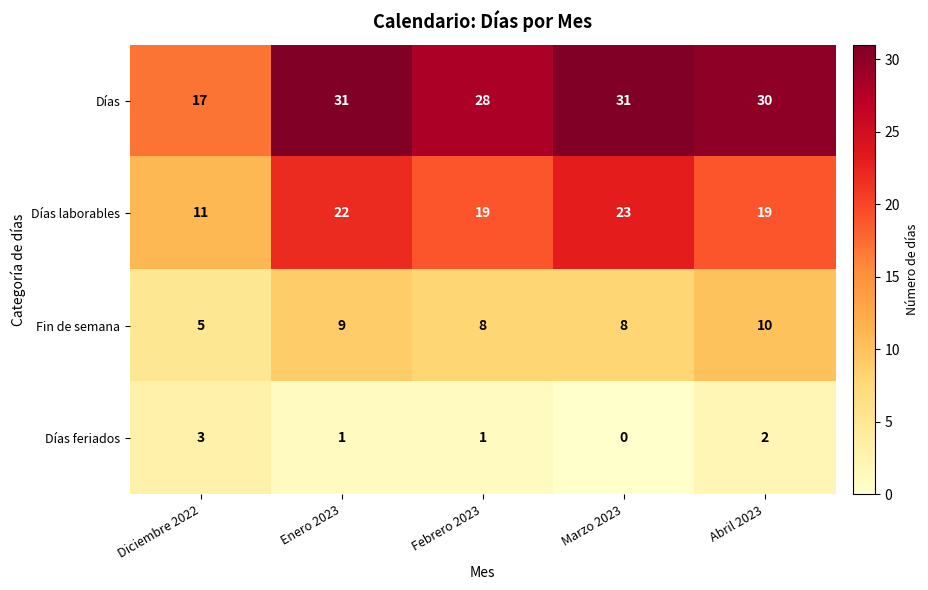

Where does the Días feriados series first go above 1?

Diciembre 2022